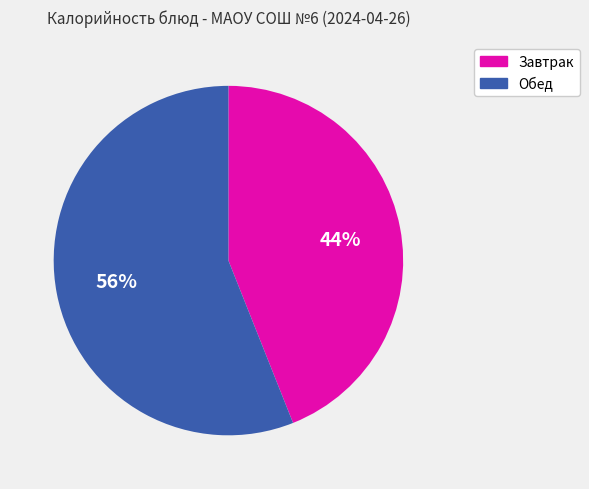

To the nearest percent, what is the average slice percentage?

50%